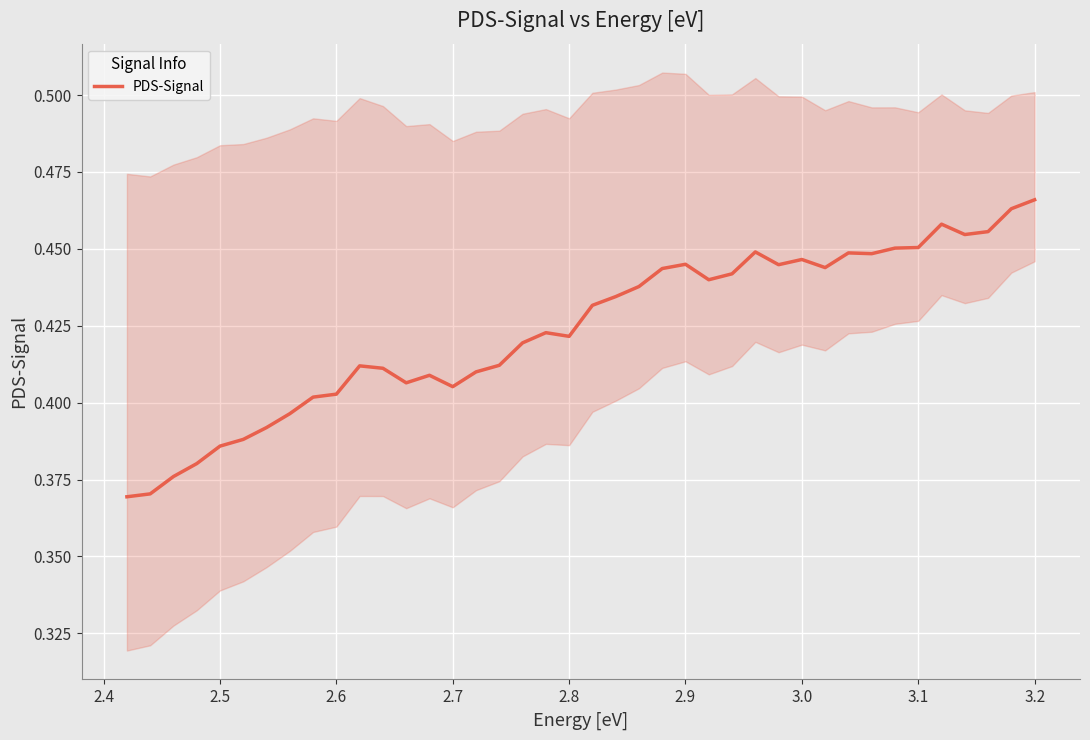

How many lines are shown in the chart?

1